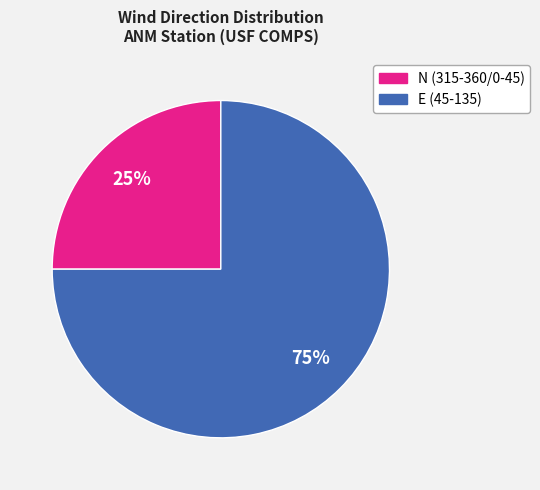

Does any single category account for the majority?

Yes